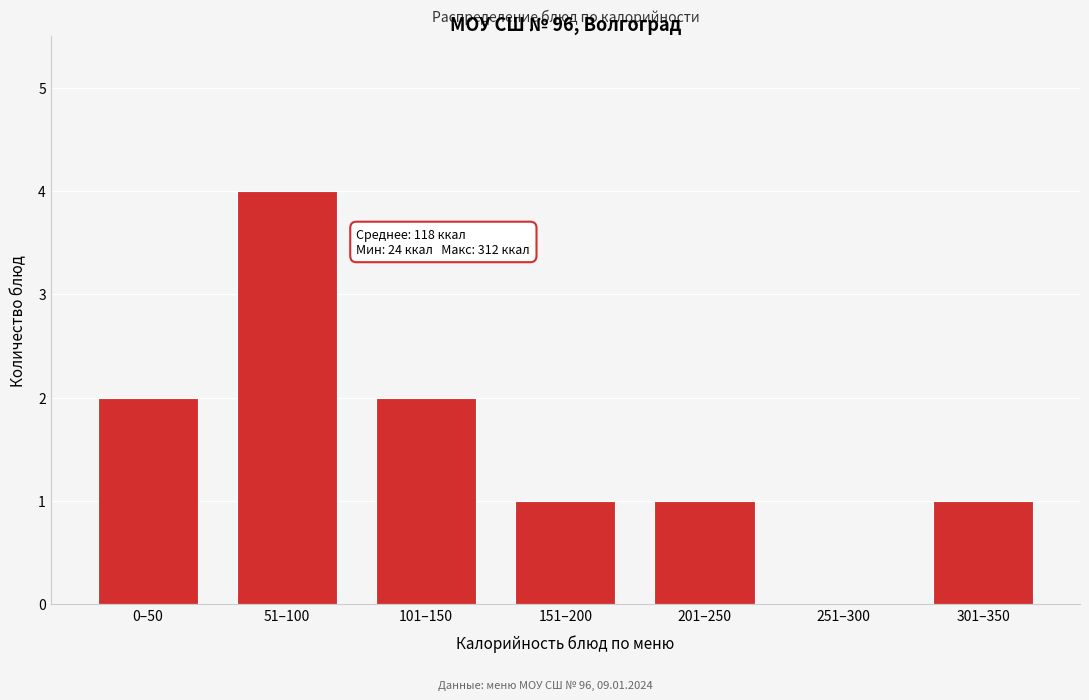

Reading right to left, transcribe all the data shown in this chart.

301–350=1	251–300=0	201–250=1	151–200=1	101–150=2	51–100=4	0–50=2